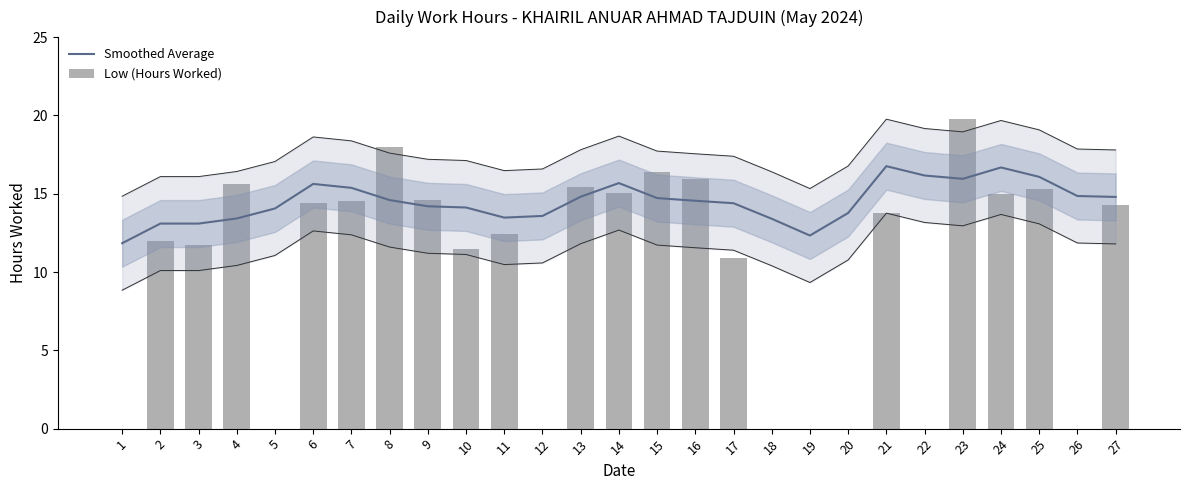

Rank the series at 17 from lowest to highest value.

Low (Hours Worked), Smoothed Average